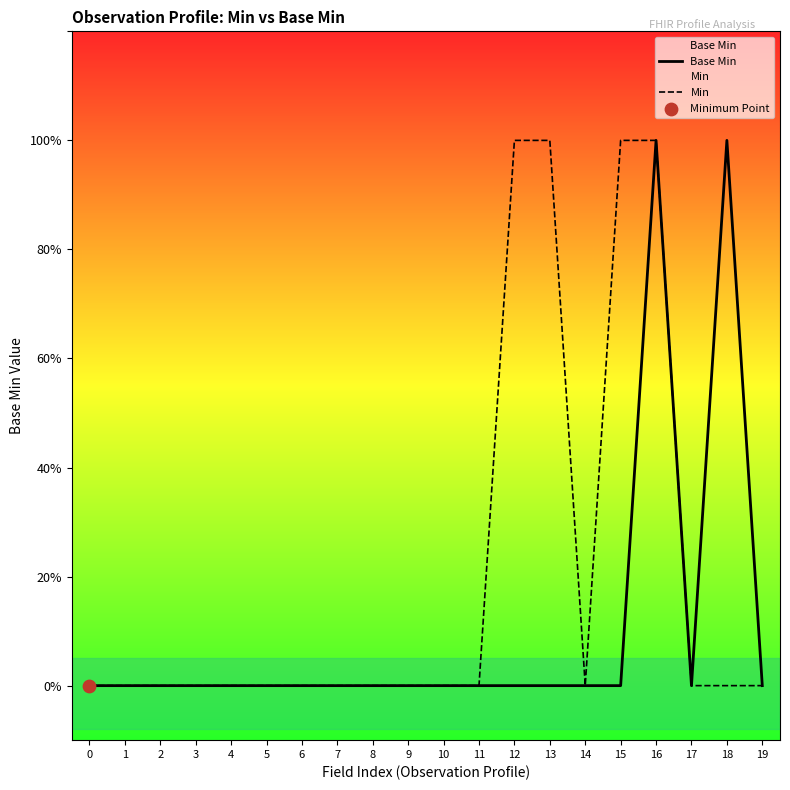

Which series contains the highest Y value?

Base Min